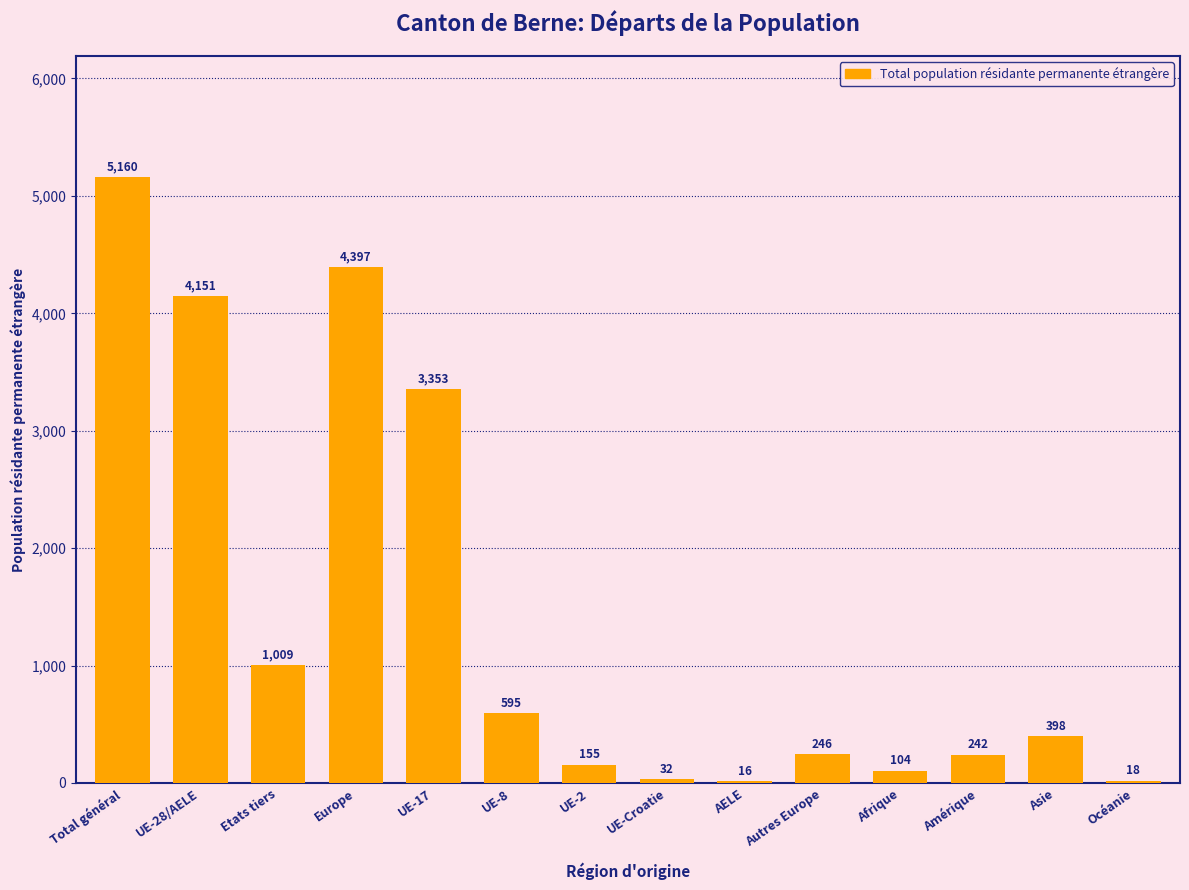

What is the change in value from UE-Croatie to Asie?

+366